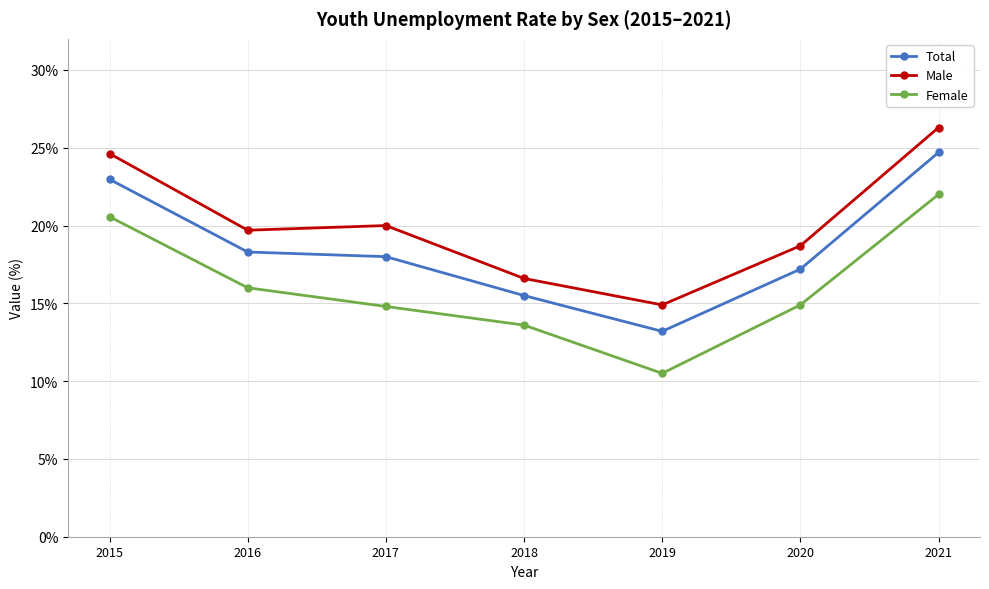

At which label does Total reach its minimum?

2019